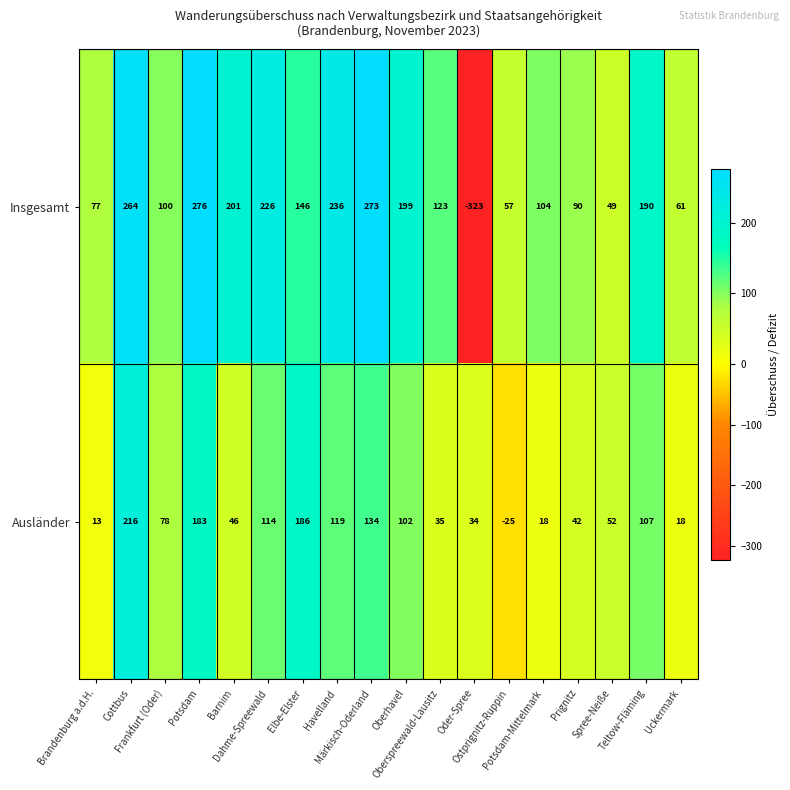

How many values in Insgesamt are above zero?

17